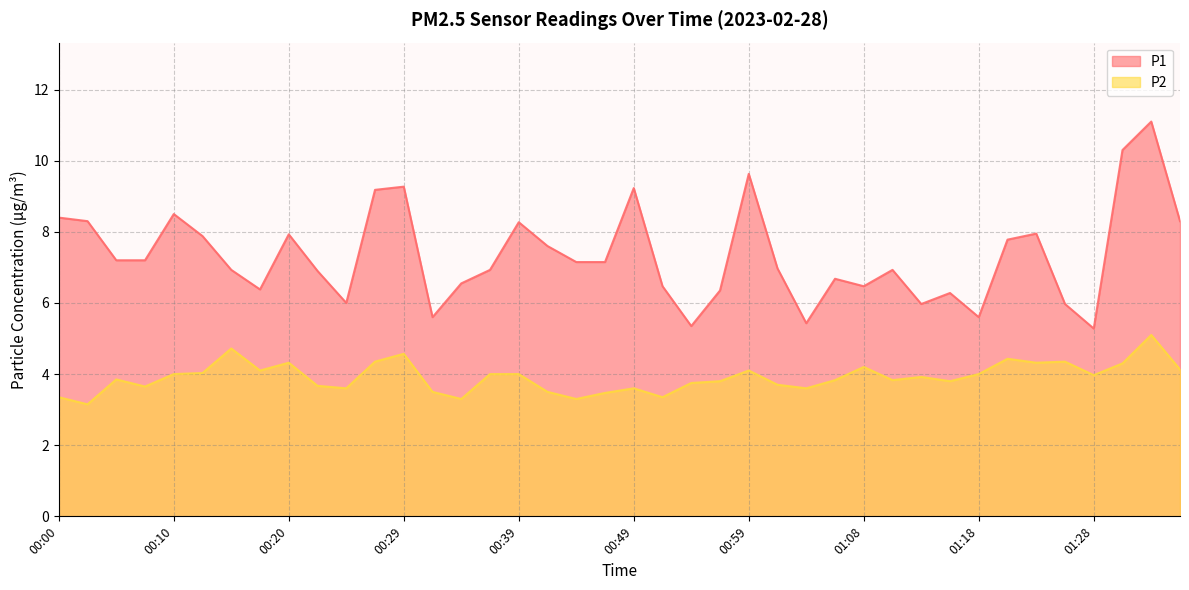

What is the smallest value displayed?

3.1